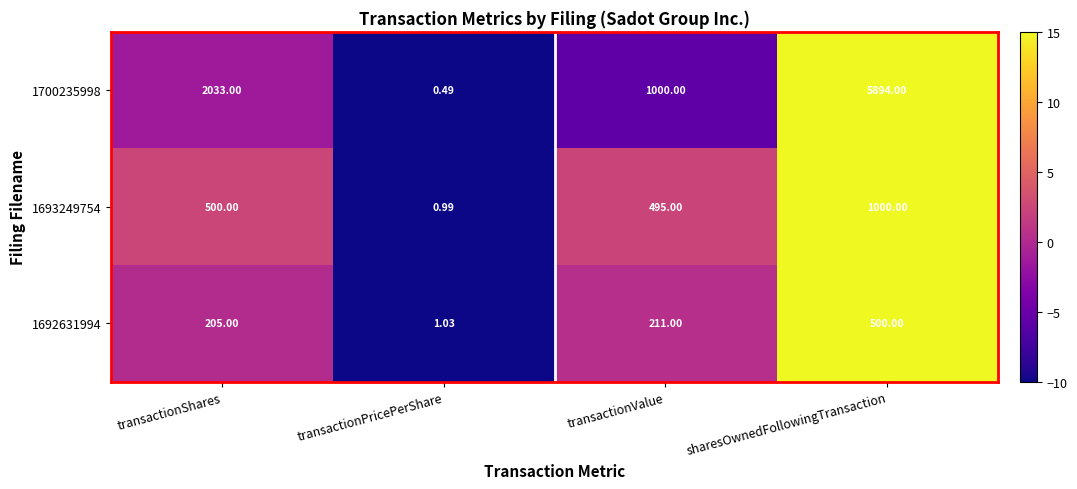

How many values in the 1693249754 series are below 500?

2